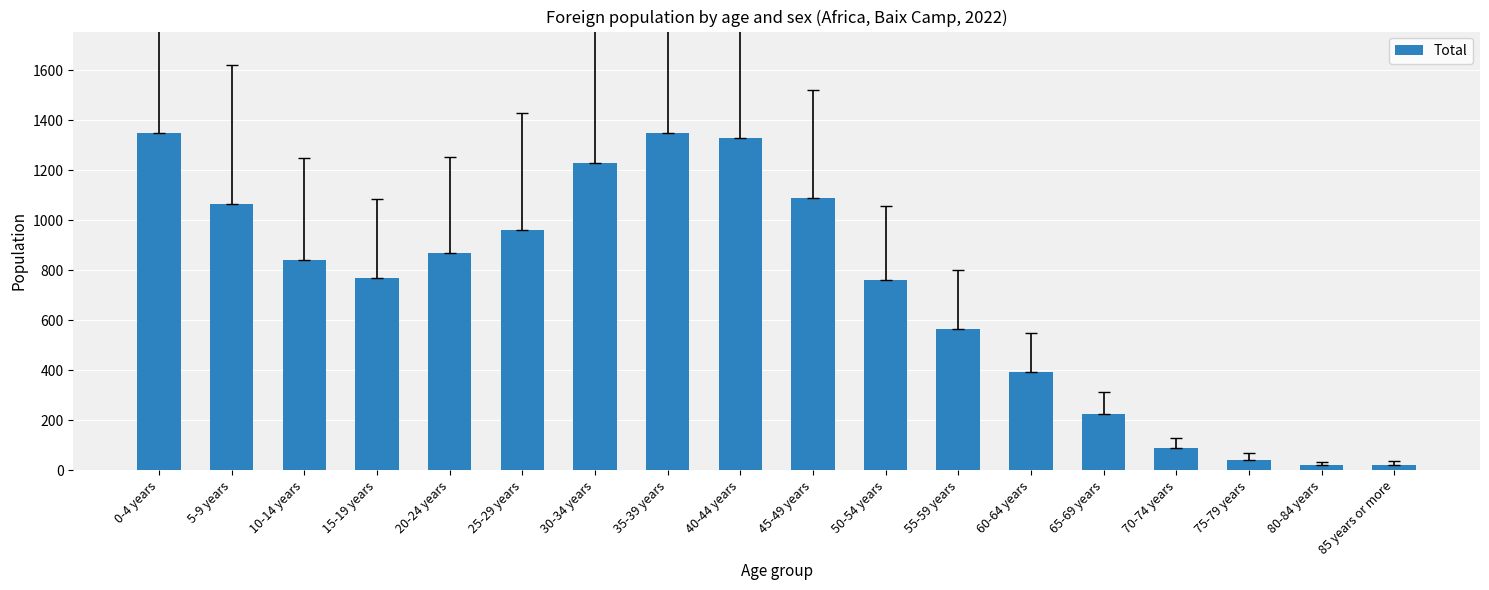

What is the difference between the second highest and minimum values?

1327